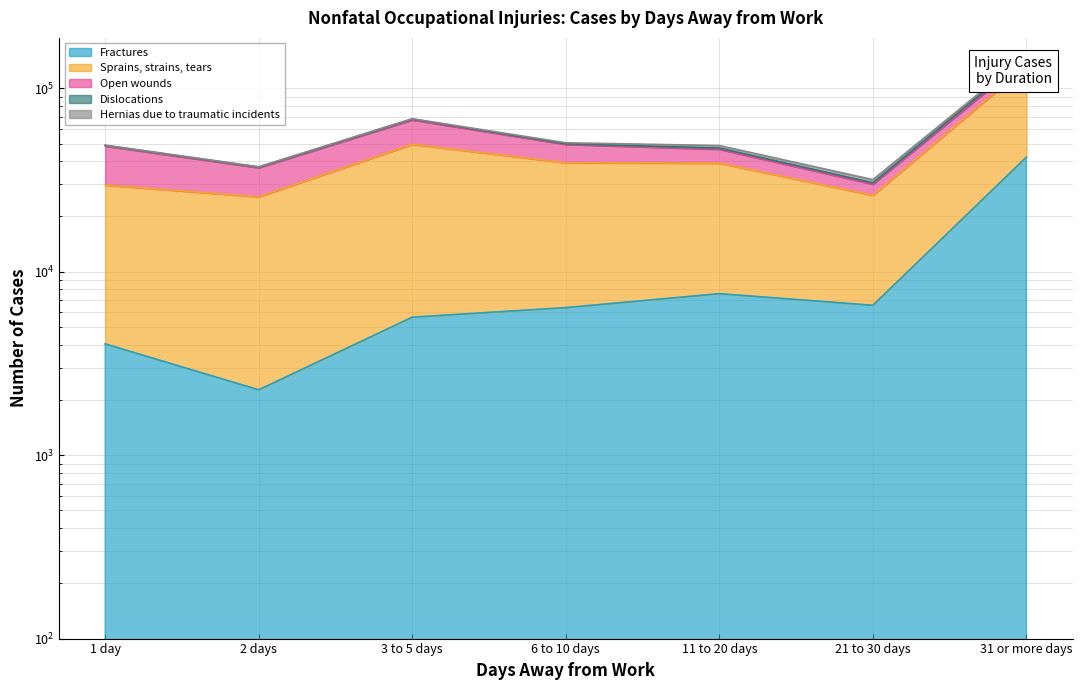

At which category is the sum across all series the highest?

31 or more days